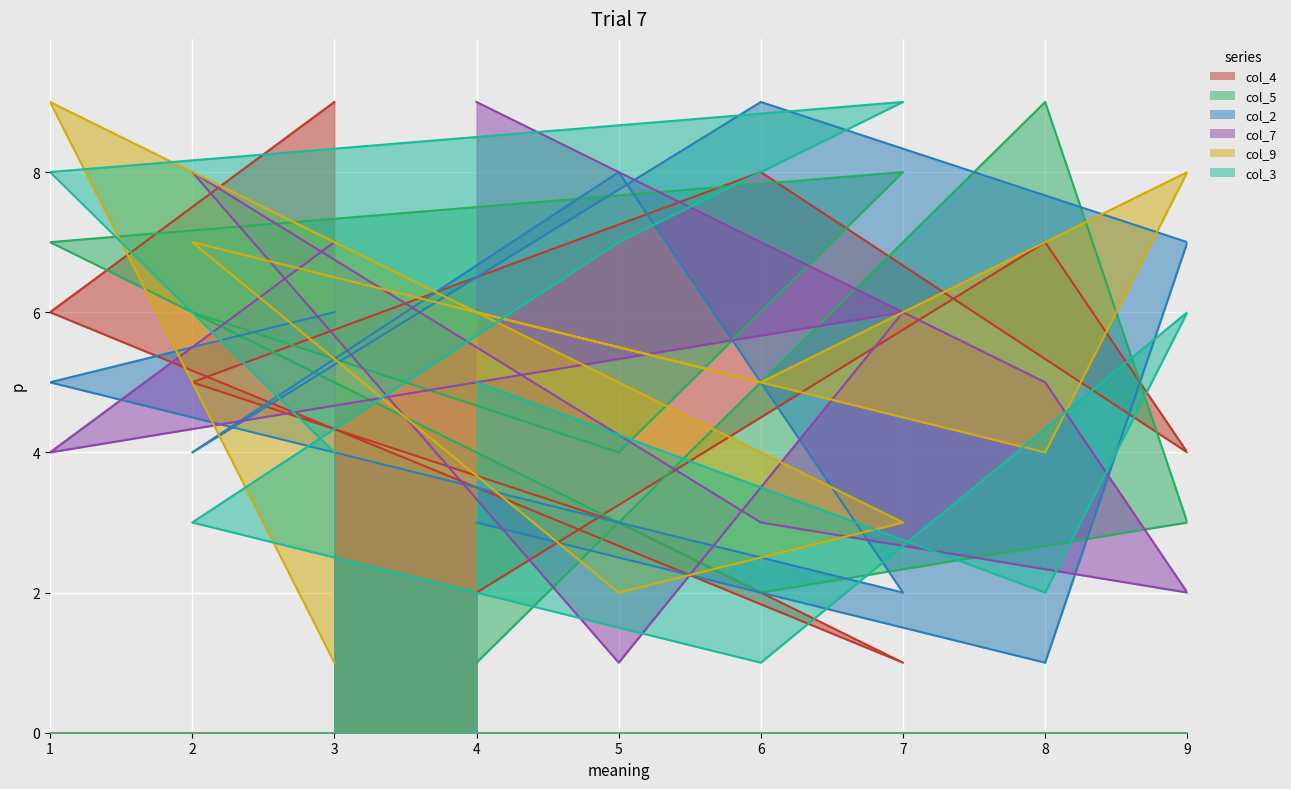

List the series in order of their peak value, highest first.

col_4, col_5, col_2, col_7, col_9, col_3